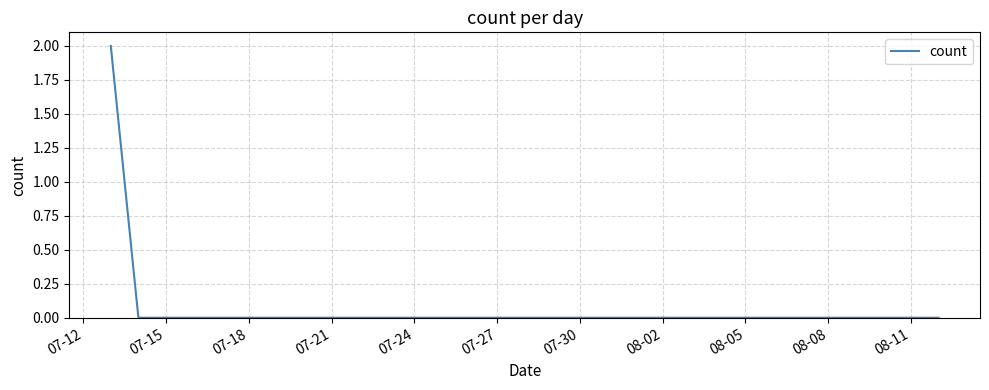

The value at 07-27 is -1. True or false?

False